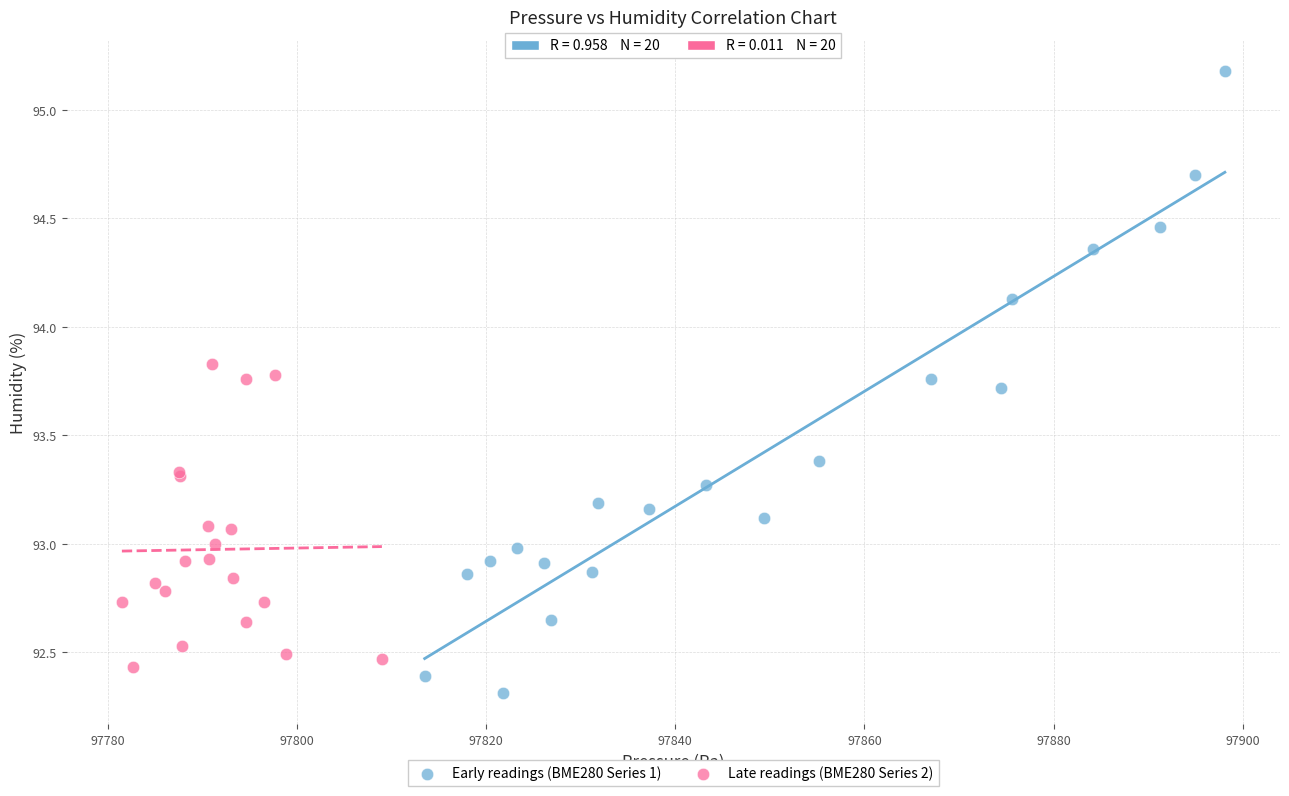

Which series has the largest Y range (max minus min)?

Early readings (BME280 Series 1)